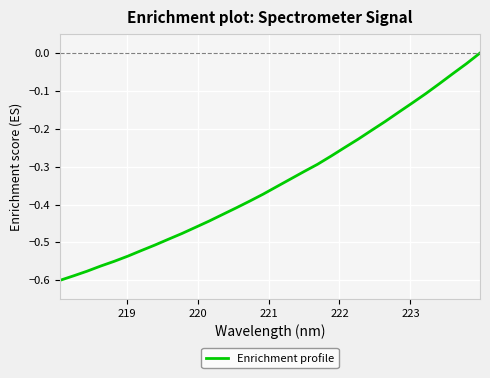

How many lines are shown in the chart?

1